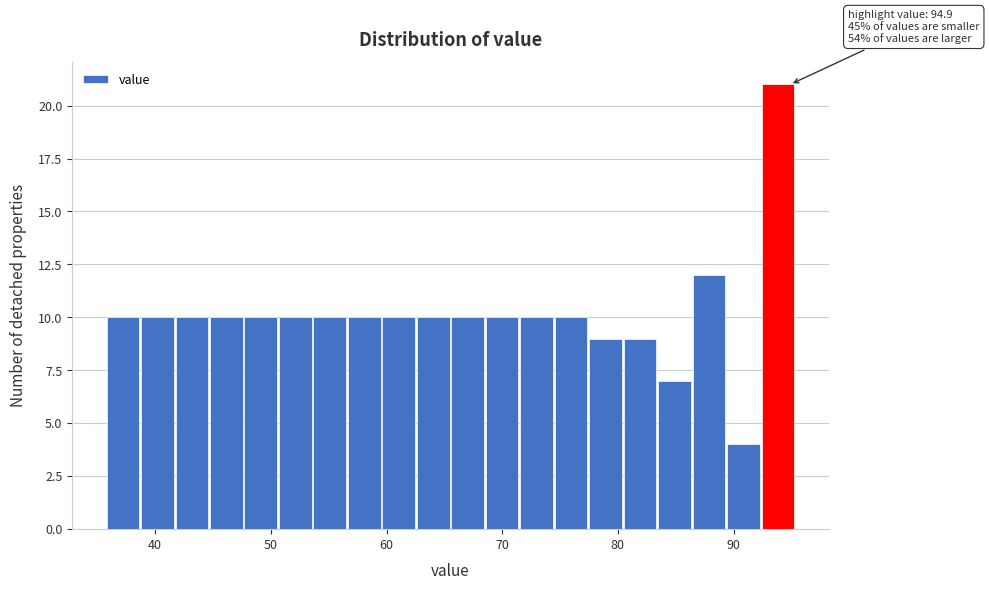

Read against the x-axis, roughly where is the centre of the tallest bar?

94